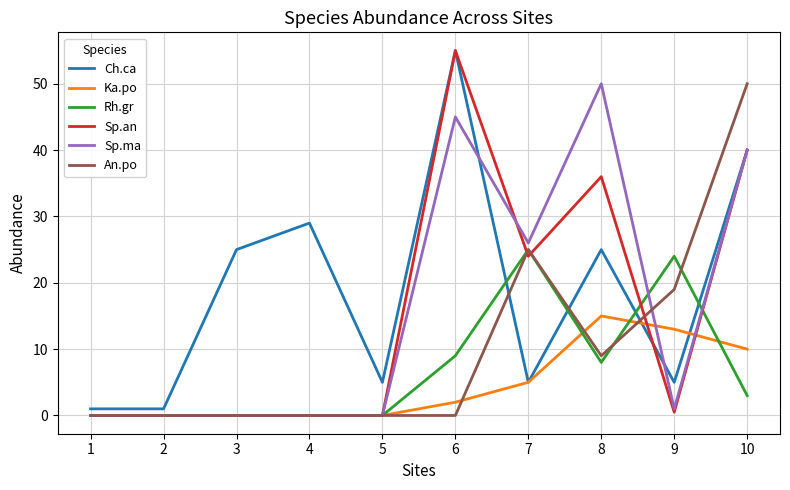

Which label corresponds to the largest value in the chart?

6